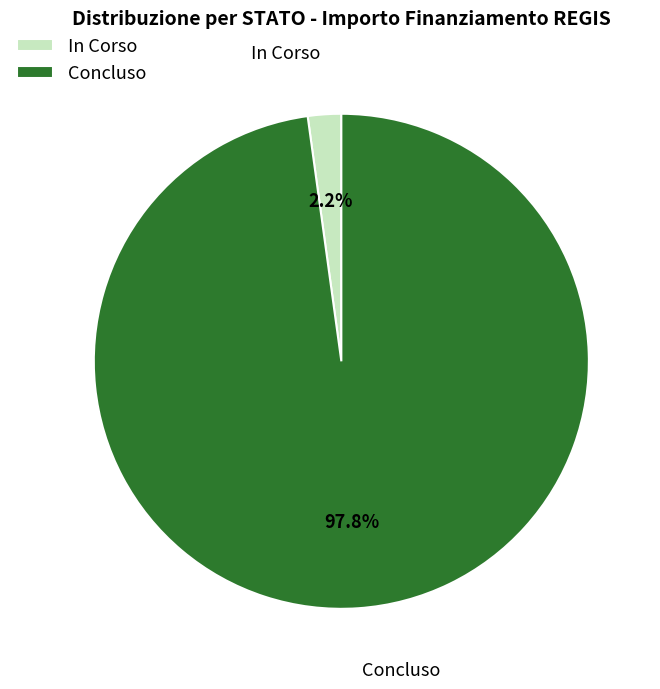

To the nearest percent, what is the difference between the largest and smallest slice percentages?

96%